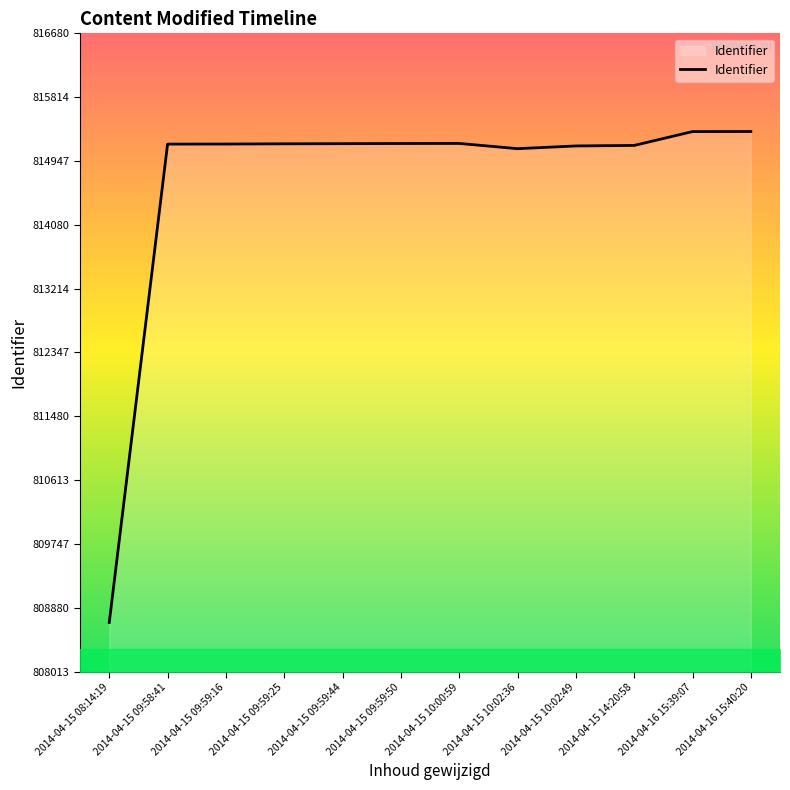

Which label corresponds to the smallest value in the chart?

2014-04-15 08:14:19